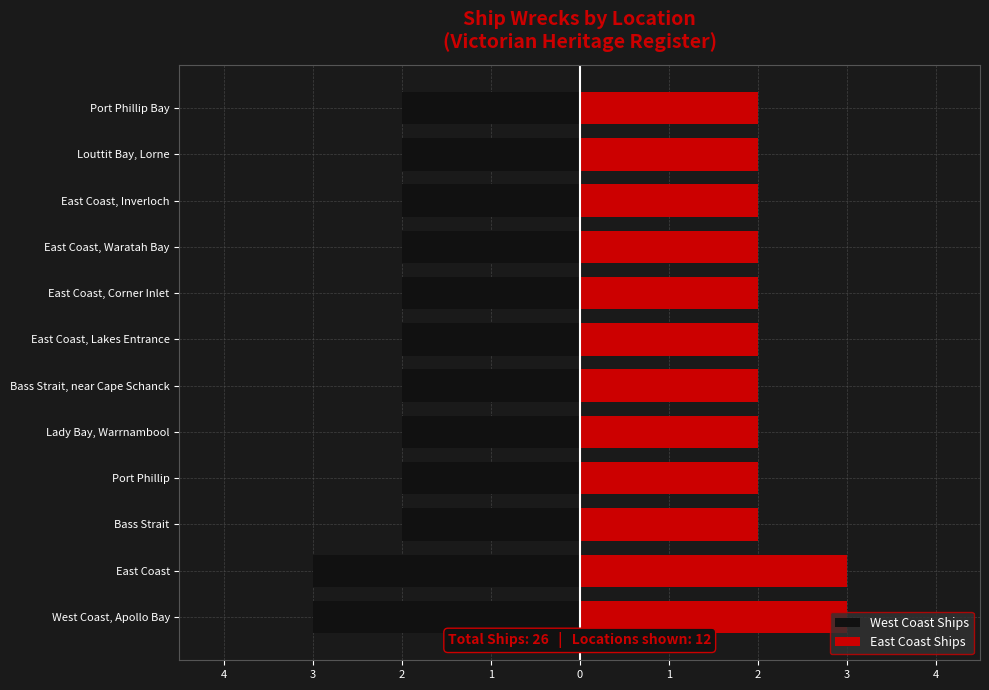

What are all the series names shown in the legend?

West Coast Ships, East Coast Ships